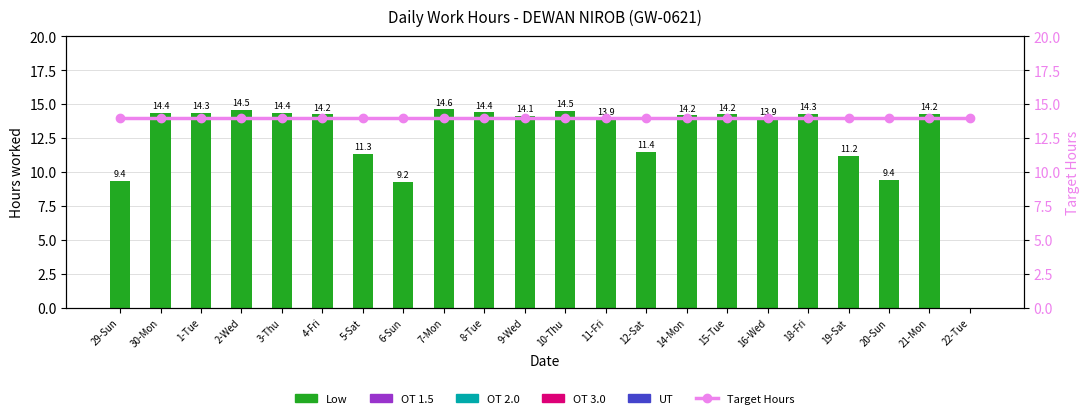

What is the maximum value shown in the chart?

14.6